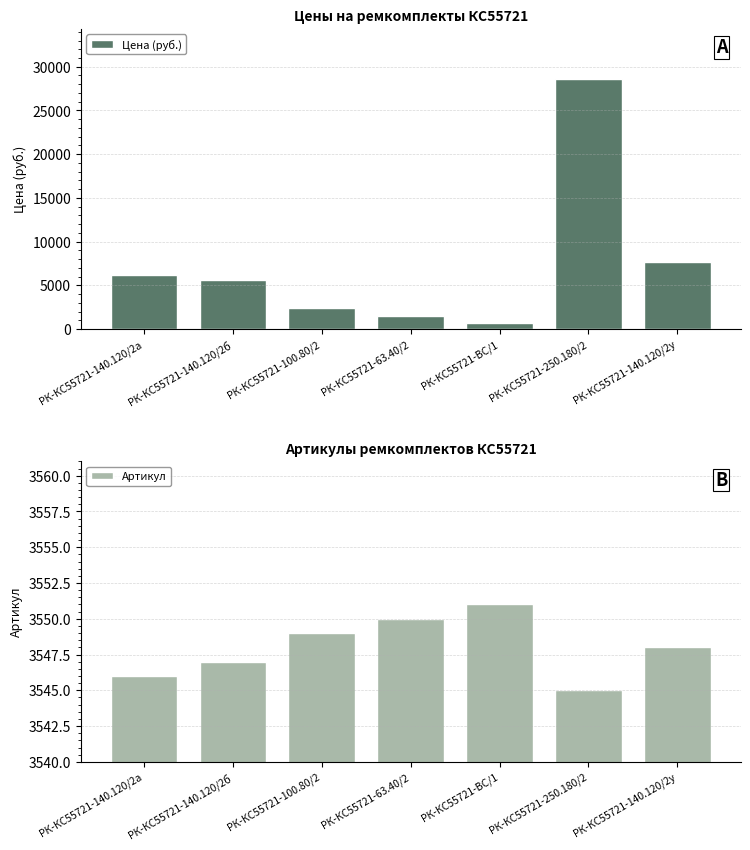

How many categories are shown in the chart?

7